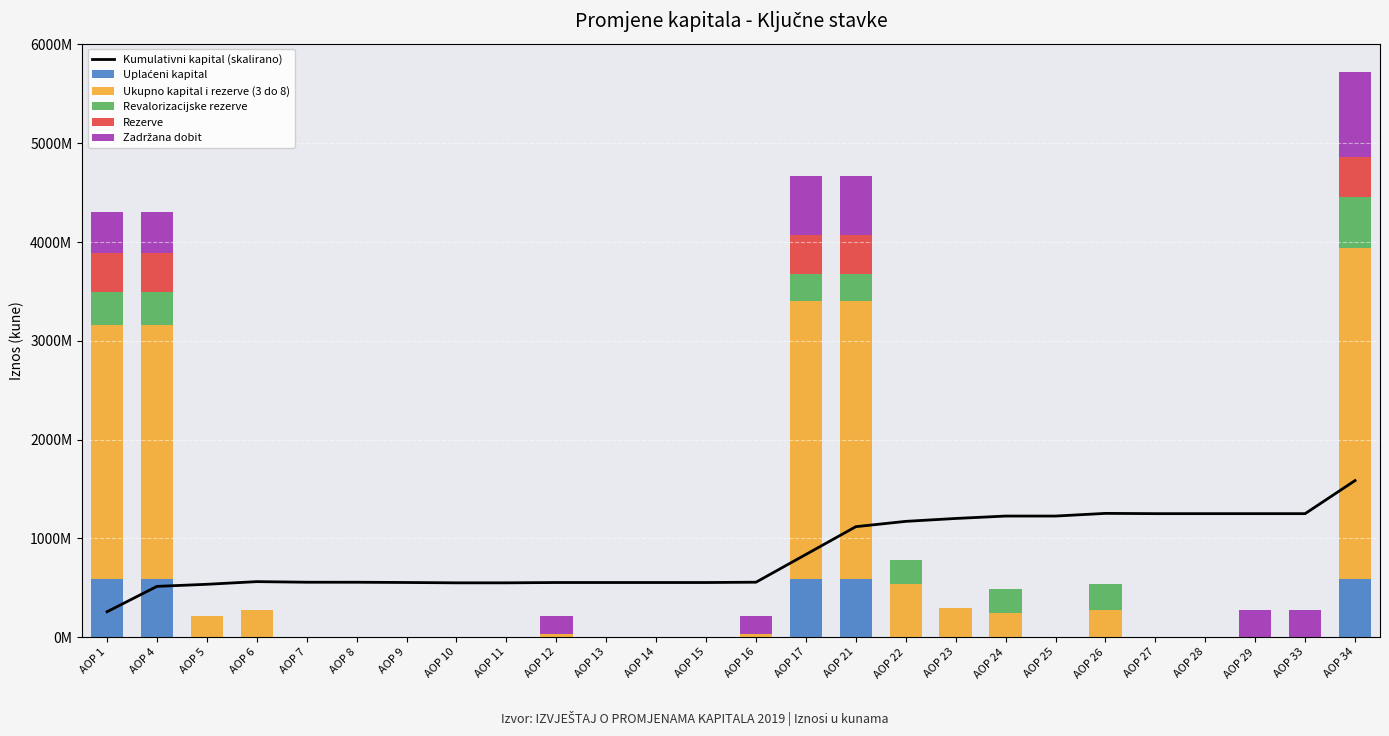

What is the spread (max minus min) of values at AOP 12?

552939364.9